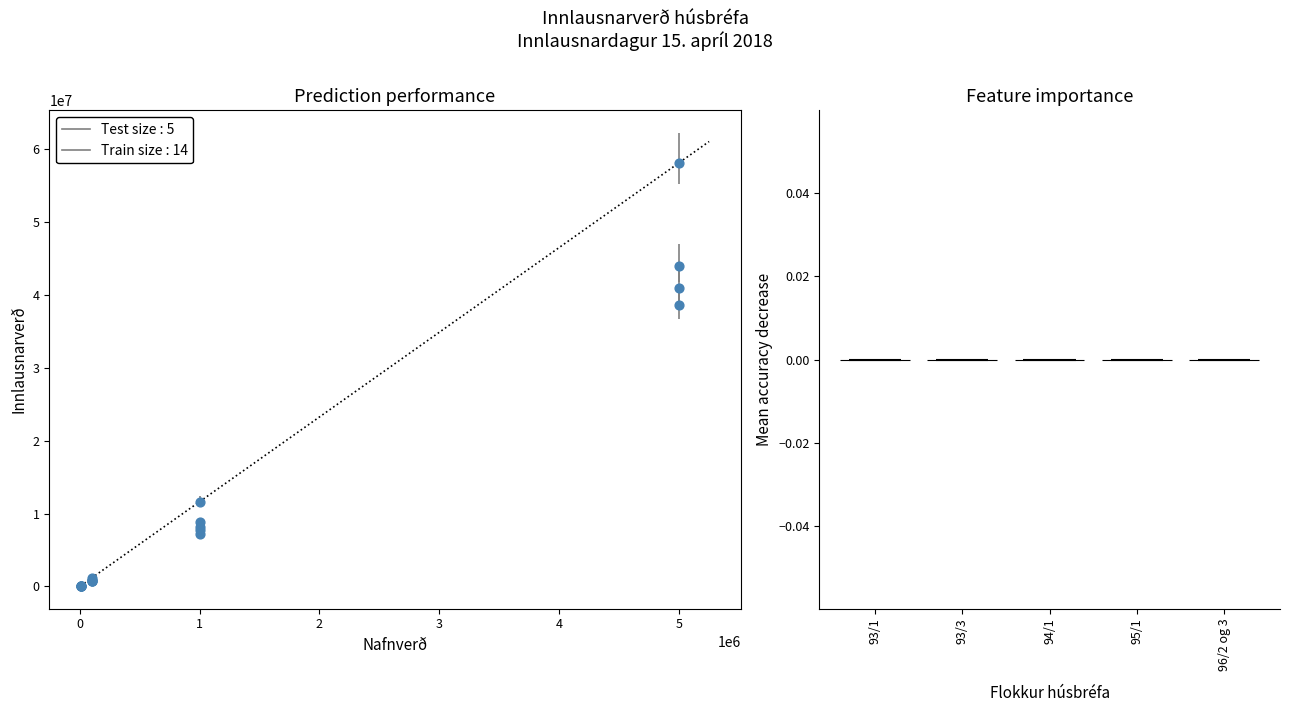

What Y value in the scatter plot is closest to 29086231?

38562100